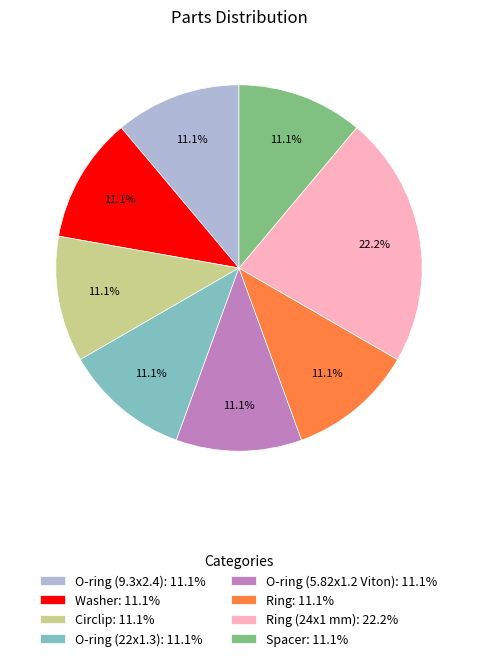

Which slice is the largest?

Ring (24x1 mm): 22.2%